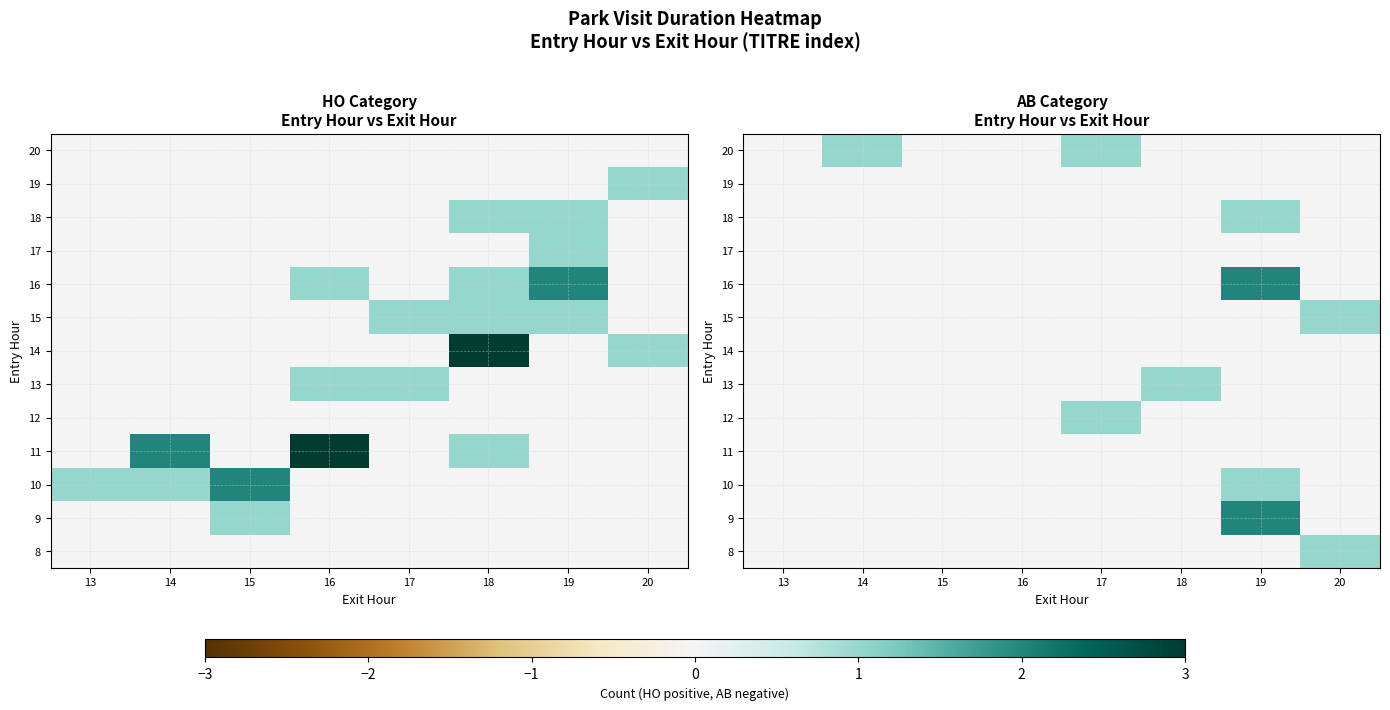

Is it true that 10 equals 0 at 18?

True